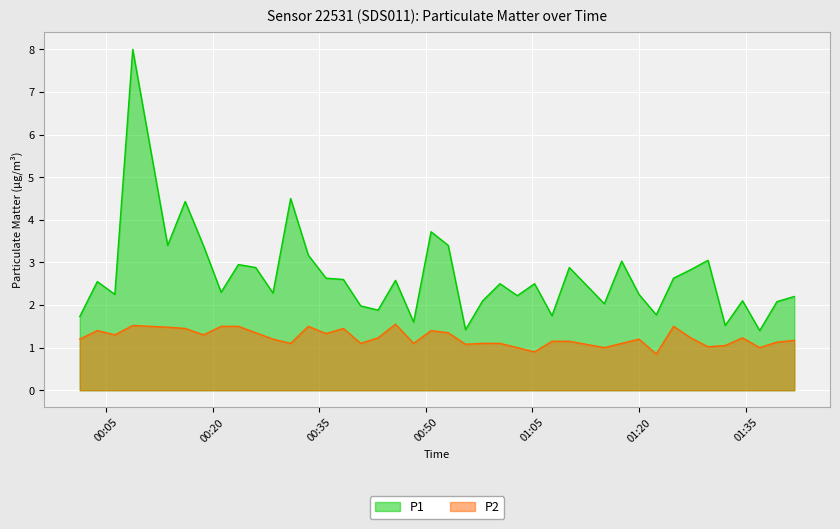

List the series in order of their peak value, highest first.

P1, P2